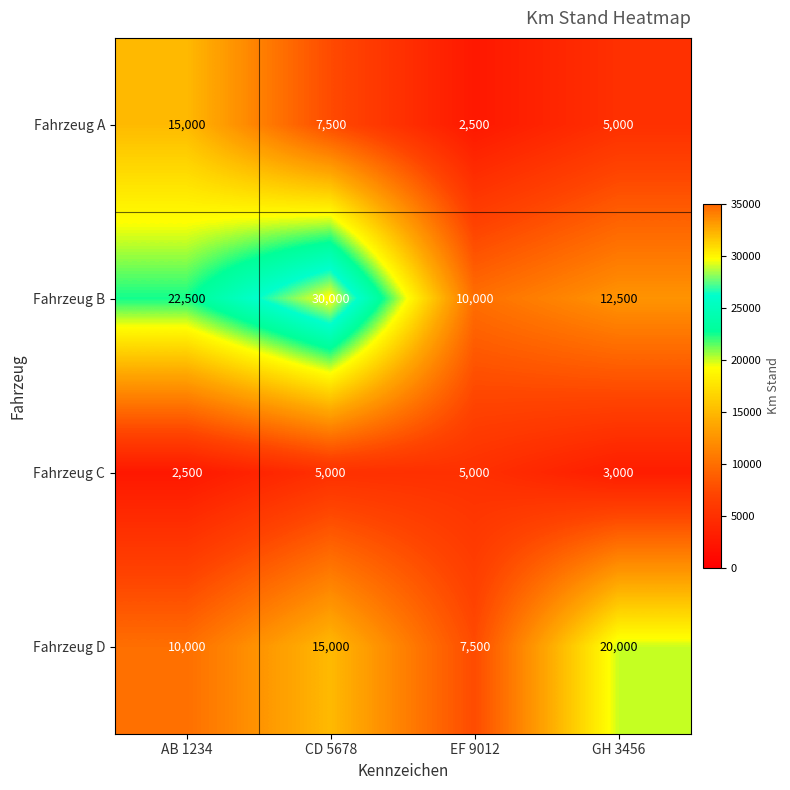

Rank the series by their maximum value, from lowest to highest.

Fahrzeug C, Fahrzeug A, Fahrzeug D, Fahrzeug B